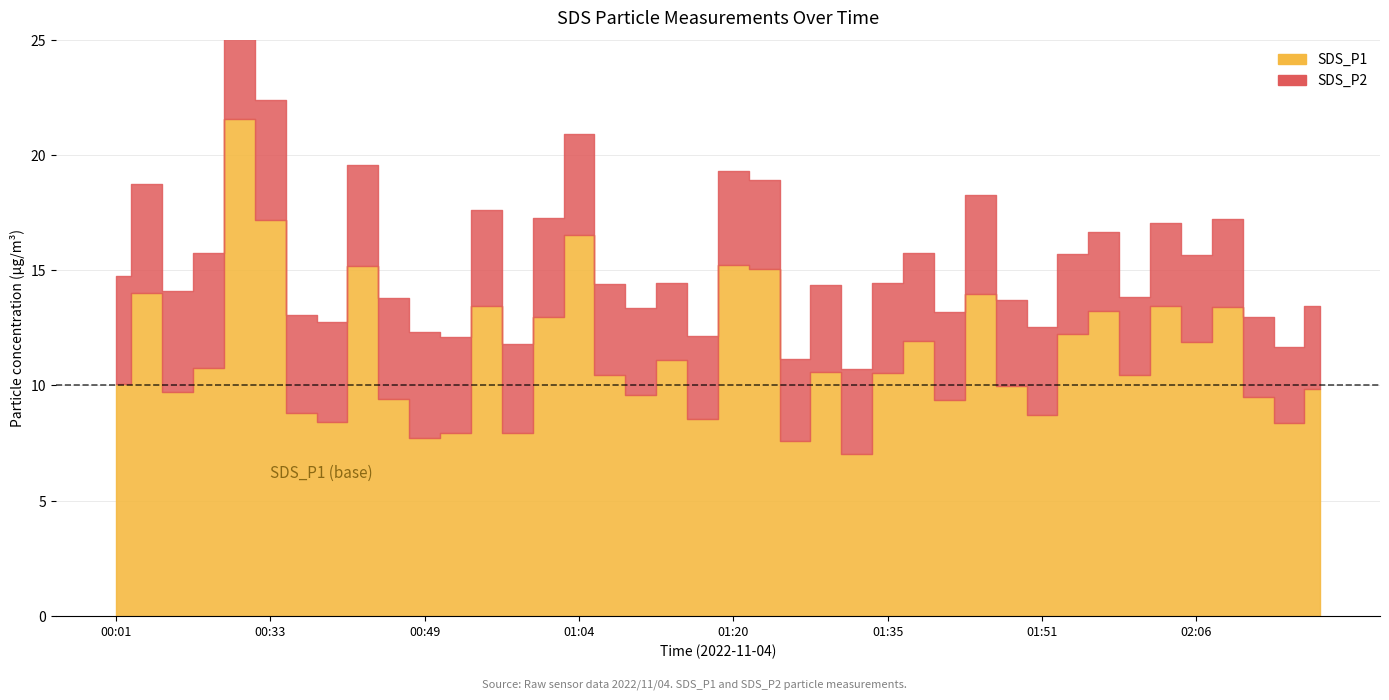

How many values in the SDS_P1 series are below 10?

17